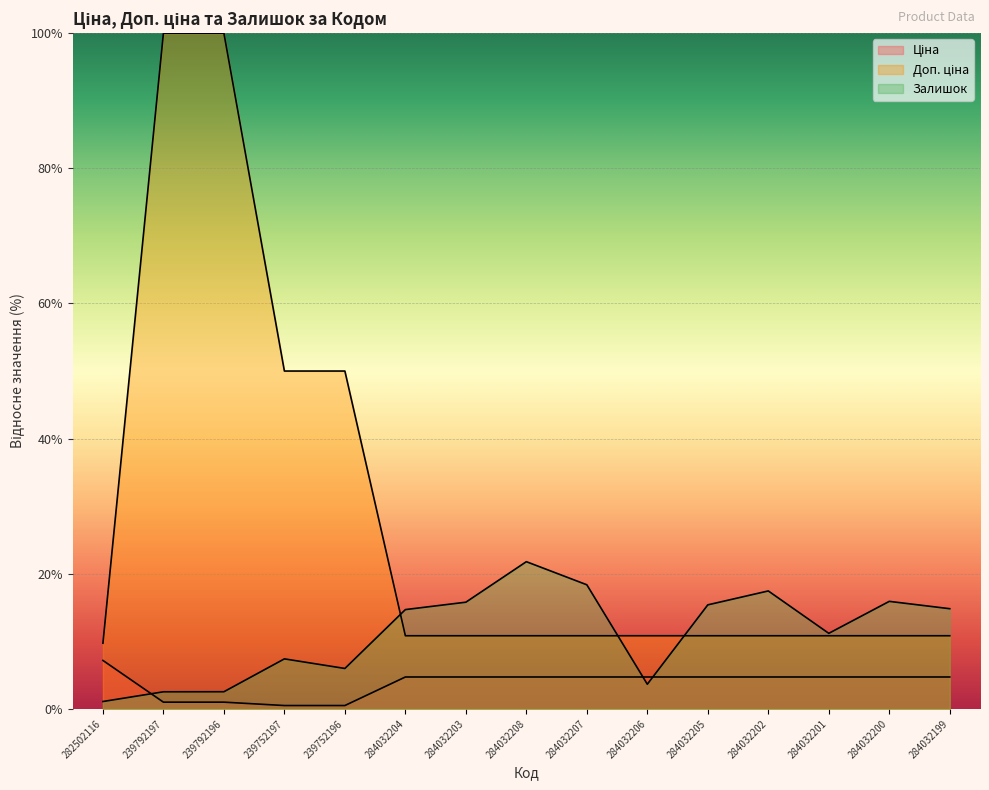

How many lines are shown in the chart?

3